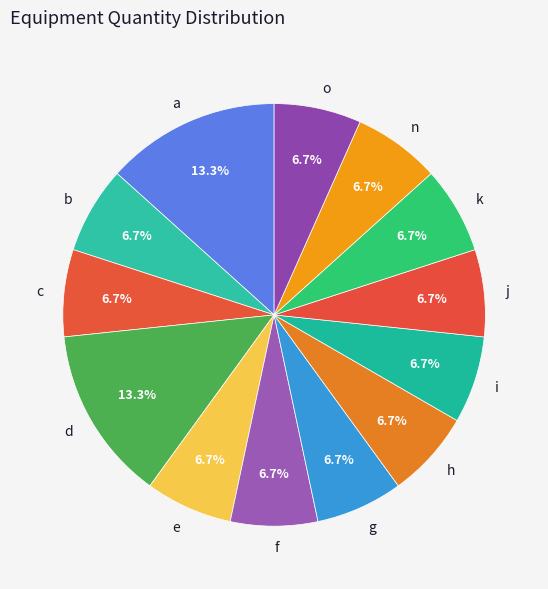

What portion of the pie excludes c?

93.3%